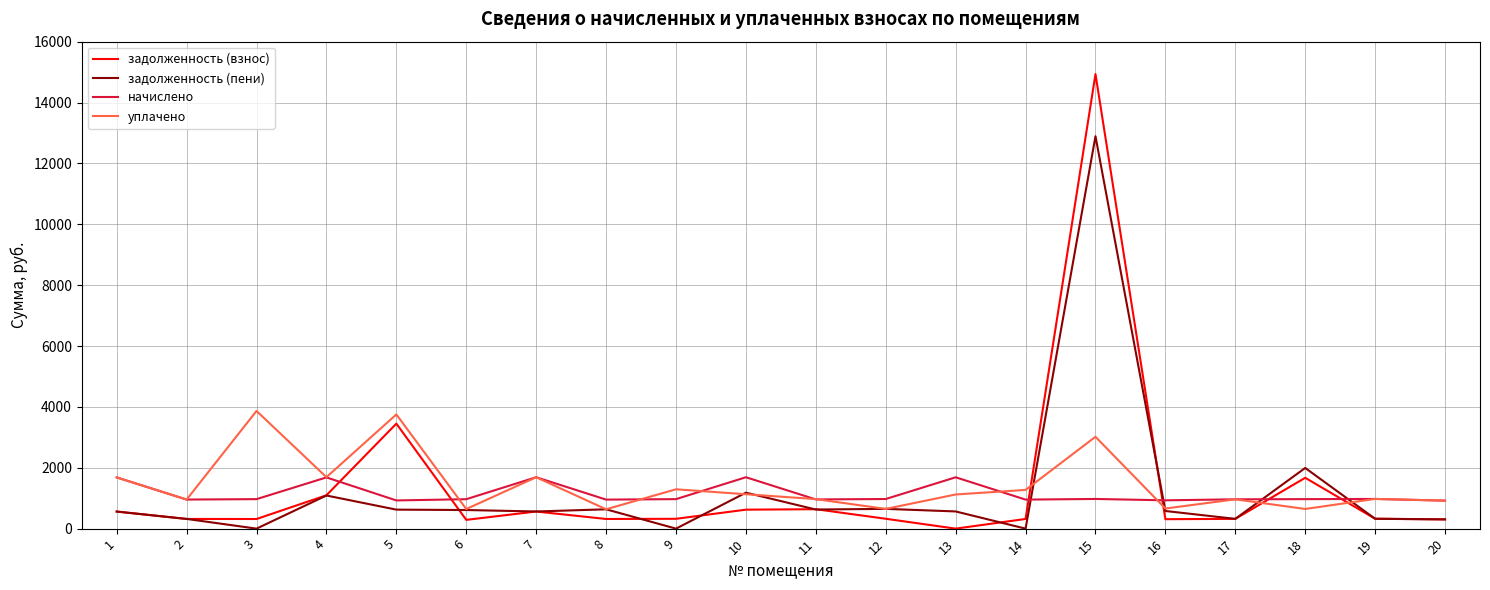

Which series has the largest range (max minus min)?

задолженность (взнос)